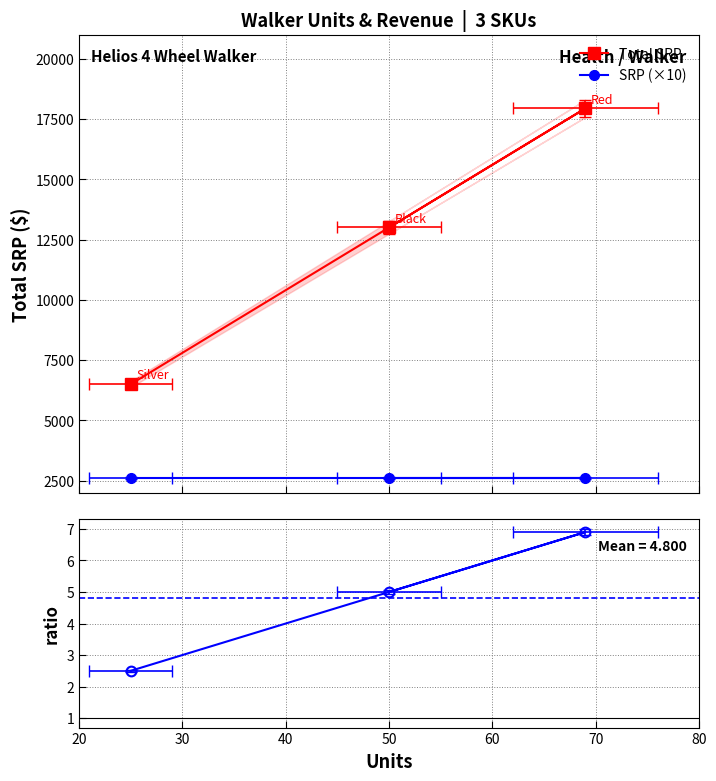

Between 30 and 20, which is larger?

30